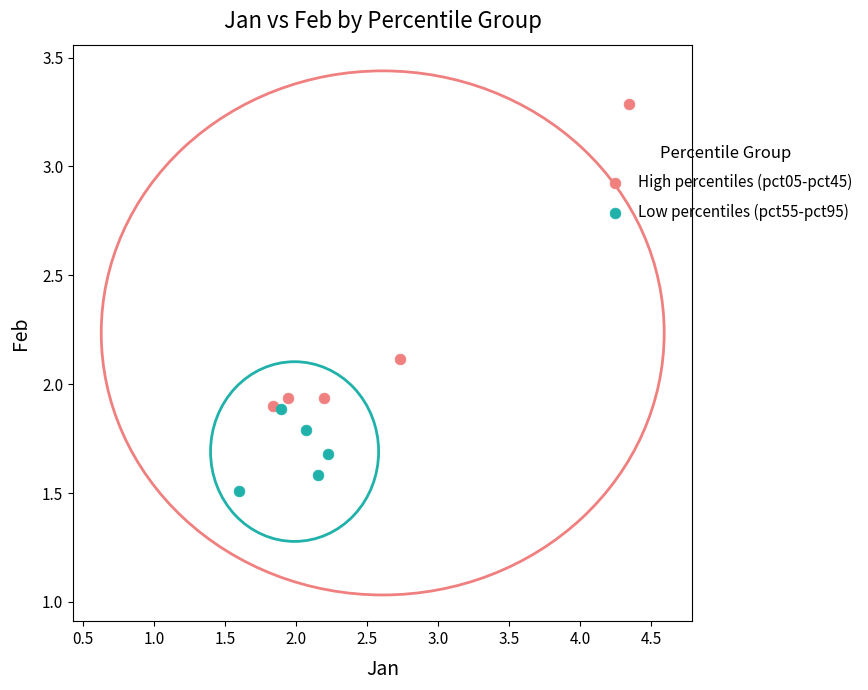

Which series reaches the minimum Y coordinate?

Low percentiles (pct55-pct95)